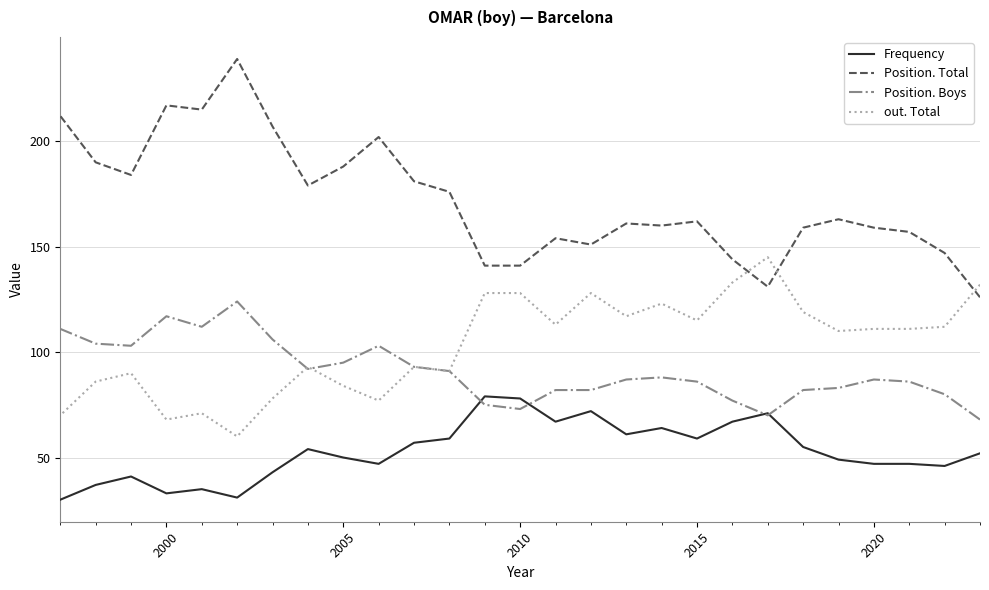

True or false: Position. Total and Position. Boys cross at least once.

False